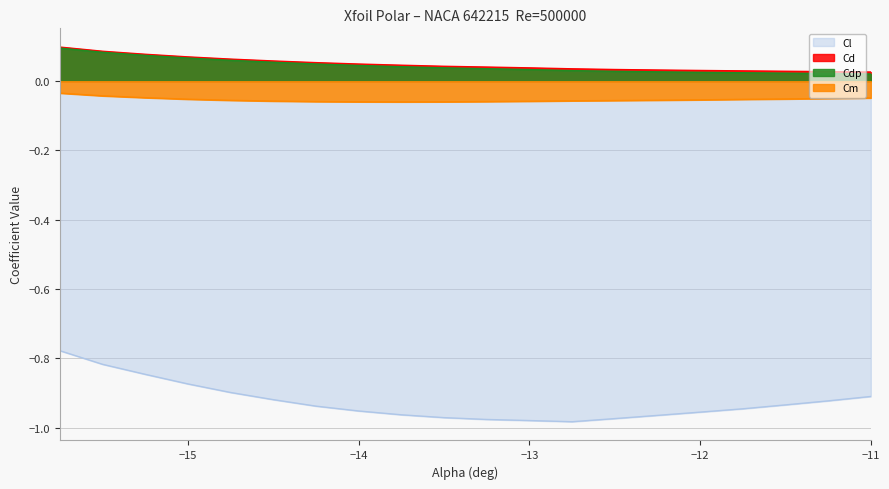

List the labels in order of Cd value, smallest first.

-11.0, -11.25, -11.5, -11.75, -12.0, -12.25, -12.5, -12.75, -13.0, -13.25, -13.5, -13.75, -14.0, -14.25, -14.5, -14.75, -15.0, -15.25, -15.5, -15.75